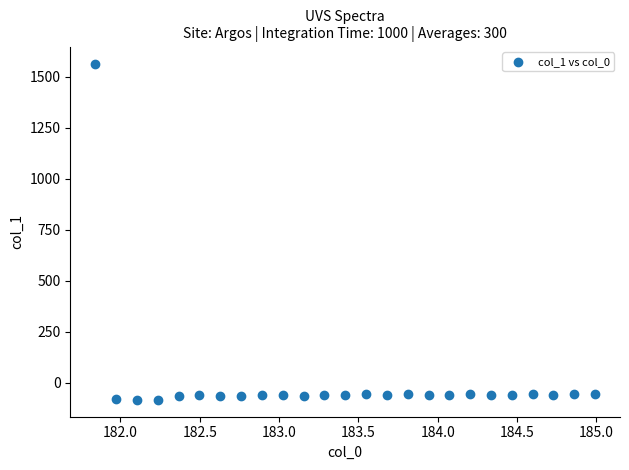

What is the range of X values (max minus min)?

3.1